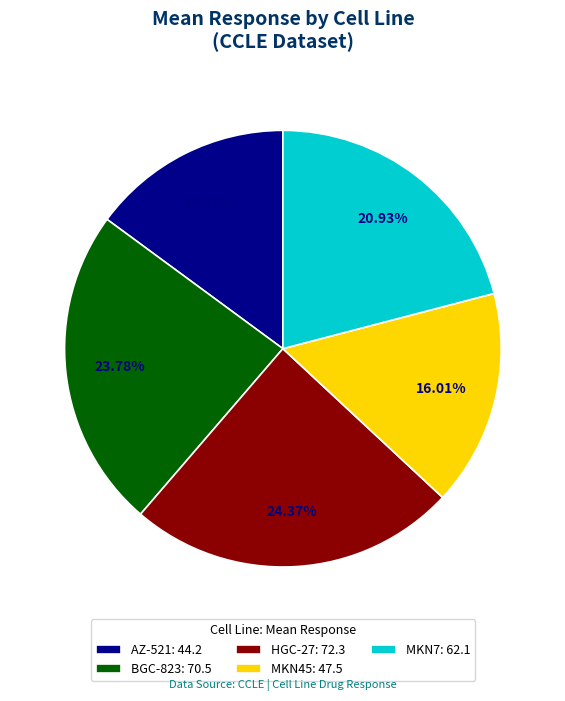

Which has a higher value, AZ-521: 44.2 or BGC-823: 70.5?

BGC-823: 70.5